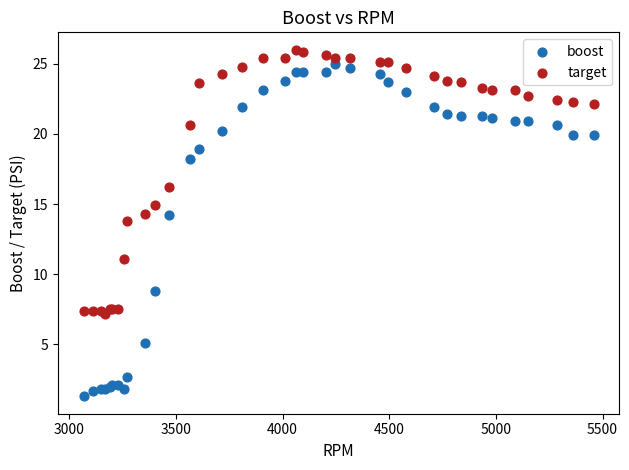

Which series has the widest spread of Y values?

boost